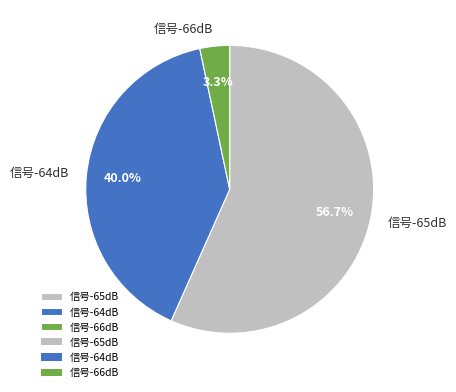

Does any single category account for the majority?

Yes